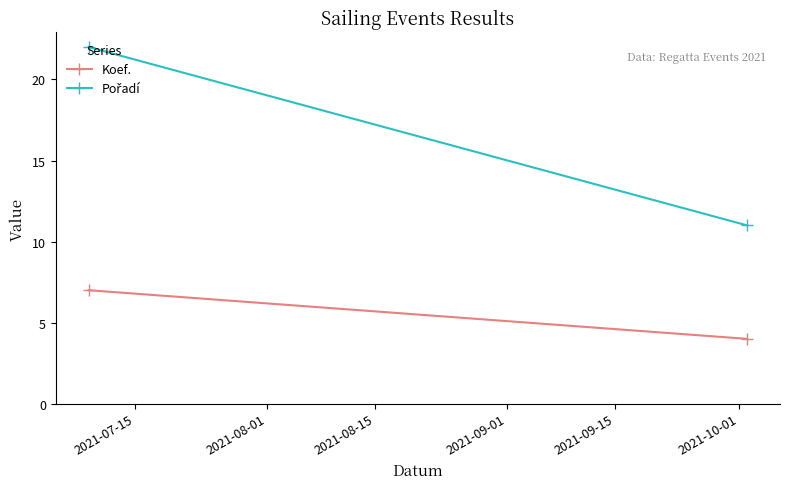

How many Koef. values are between 4 and 7?

2